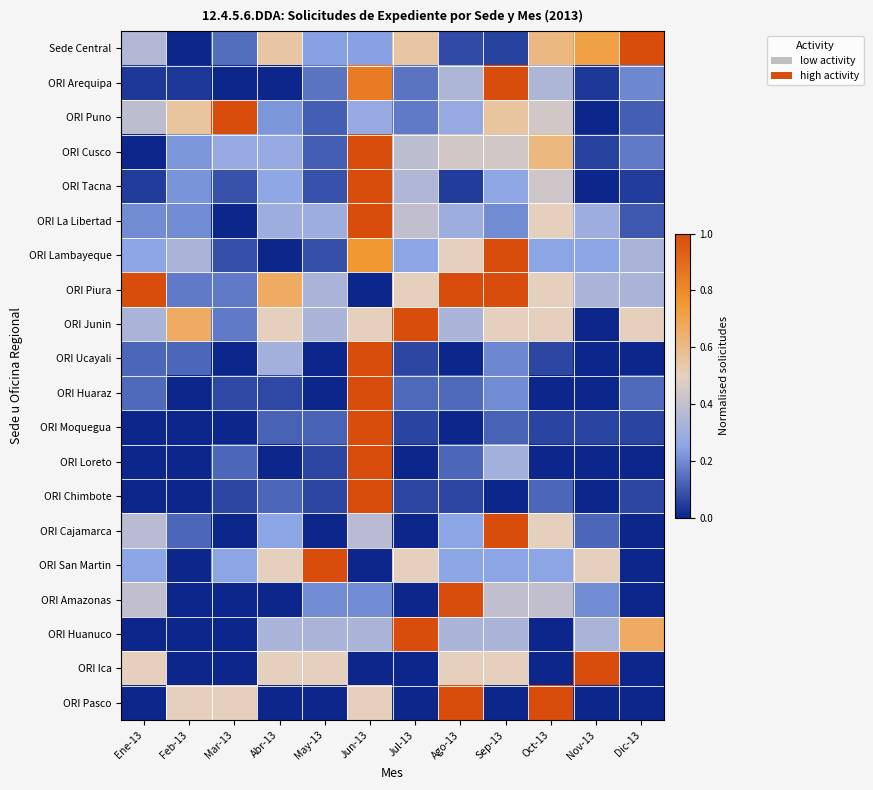

Reading left to right, transcribe all the data shown in this chart.

Sede Central: Ene-13=0.4	Feb-13=0.0	Mar-13=0.1	Abr-13=0.5	May-13=0.2	Jun-13=0.2	Jul-13=0.5	Ago-13=0.1	Sep-13=0.1	Oct-13=0.6	Nov-13=0.7	Dic-13=1.0
ORI Arequipa: Ene-13=0.0	Feb-13=0.0	Mar-13=0.0	Abr-13=0.0	May-13=0.2	Jun-13=0.8	Jul-13=0.2	Ago-13=0.3	Sep-13=1.0	Oct-13=0.3	Nov-13=0.0	Dic-13=0.2
ORI Puno: Ene-13=0.4	Feb-13=0.6	Mar-13=1.0	Abr-13=0.2	May-13=0.1	Jun-13=0.3	Jul-13=0.2	Ago-13=0.3	Sep-13=0.6	Oct-13=0.4	Nov-13=0.0	Dic-13=0.1
ORI Cusco: Ene-13=0.0	Feb-13=0.2	Mar-13=0.3	Abr-13=0.3	May-13=0.1	Jun-13=1.0	Jul-13=0.4	Ago-13=0.4	Sep-13=0.4	Oct-13=0.6	Nov-13=0.1	Dic-13=0.2
ORI Tacna: Ene-13=0.0	Feb-13=0.2	Mar-13=0.1	Abr-13=0.3	May-13=0.1	Jun-13=1.0	Jul-13=0.3	Ago-13=0.0	Sep-13=0.3	Oct-13=0.4	Nov-13=0.0	Dic-13=0.0
ORI La Libertad: Ene-13=0.2	Feb-13=0.2	Mar-13=0.0	Abr-13=0.3	May-13=0.3	Jun-13=1.0	Jul-13=0.4	Ago-13=0.3	Sep-13=0.2	Oct-13=0.5	Nov-13=0.3	Dic-13=0.1
ORI Lambayeque: Ene-13=0.2	Feb-13=0.3	Mar-13=0.1	Abr-13=0.0	May-13=0.1	Jun-13=0.8	Jul-13=0.2	Ago-13=0.5	Sep-13=1.0	Oct-13=0.2	Nov-13=0.2	Dic-13=0.3
ORI Piura: Ene-13=1.0	Feb-13=0.2	Mar-13=0.2	Abr-13=0.7	May-13=0.3	Jun-13=0.0	Jul-13=0.5	Ago-13=1.0	Sep-13=1.0	Oct-13=0.5	Nov-13=0.3	Dic-13=0.3
ORI Junin: Ene-13=0.3	Feb-13=0.7	Mar-13=0.2	Abr-13=0.5	May-13=0.3	Jun-13=0.5	Jul-13=1.0	Ago-13=0.3	Sep-13=0.5	Oct-13=0.5	Nov-13=0.0	Dic-13=0.5
ORI Ucayali: Ene-13=0.1	Feb-13=0.1	Mar-13=0.0	Abr-13=0.3	May-13=0.0	Jun-13=1.0	Jul-13=0.1	Ago-13=0.0	Sep-13=0.2	Oct-13=0.1	Nov-13=0.0	Dic-13=0.0
ORI Huaraz: Ene-13=0.1	Feb-13=0.0	Mar-13=0.1	Abr-13=0.1	May-13=0.0	Jun-13=1.0	Jul-13=0.1	Ago-13=0.1	Sep-13=0.2	Oct-13=0.0	Nov-13=0.0	Dic-13=0.1
ORI Moquegua: Ene-13=0.0	Feb-13=0.0	Mar-13=0.0	Abr-13=0.1	May-13=0.1	Jun-13=1.0	Jul-13=0.1	Ago-13=0.0	Sep-13=0.1	Oct-13=0.1	Nov-13=0.1	Dic-13=0.1
ORI Loreto: Ene-13=0.0	Feb-13=0.0	Mar-13=0.1	Abr-13=0.0	May-13=0.1	Jun-13=1.0	Jul-13=0.0	Ago-13=0.1	Sep-13=0.3	Oct-13=0.0	Nov-13=0.0	Dic-13=0.0
ORI Chimbote: Ene-13=0.0	Feb-13=0.0	Mar-13=0.1	Abr-13=0.1	May-13=0.1	Jun-13=1.0	Jul-13=0.1	Ago-13=0.1	Sep-13=0.0	Oct-13=0.1	Nov-13=0.0	Dic-13=0.1
ORI Cajamarca: Ene-13=0.4	Feb-13=0.1	Mar-13=0.0	Abr-13=0.2	May-13=0.0	Jun-13=0.4	Jul-13=0.0	Ago-13=0.2	Sep-13=1.0	Oct-13=0.5	Nov-13=0.1	Dic-13=0.0
ORI San Martin: Ene-13=0.2	Feb-13=0.0	Mar-13=0.2	Abr-13=0.5	May-13=1.0	Jun-13=0.0	Jul-13=0.5	Ago-13=0.2	Sep-13=0.2	Oct-13=0.2	Nov-13=0.5	Dic-13=0.0
ORI Amazonas: Ene-13=0.4	Feb-13=0.0	Mar-13=0.0	Abr-13=0.0	May-13=0.2	Jun-13=0.2	Jul-13=0.0	Ago-13=1.0	Sep-13=0.4	Oct-13=0.4	Nov-13=0.2	Dic-13=0.0
ORI Huanuco: Ene-13=0.0	Feb-13=0.0	Mar-13=0.0	Abr-13=0.3	May-13=0.3	Jun-13=0.3	Jul-13=1.0	Ago-13=0.3	Sep-13=0.3	Oct-13=0.0	Nov-13=0.3	Dic-13=0.7
ORI Ica: Ene-13=0.5	Feb-13=0.0	Mar-13=0.0	Abr-13=0.5	May-13=0.5	Jun-13=0.0	Jul-13=0.0	Ago-13=0.5	Sep-13=0.5	Oct-13=0.0	Nov-13=1.0	Dic-13=0.0
ORI Pasco: Ene-13=0.0	Feb-13=0.5	Mar-13=0.5	Abr-13=0.0	May-13=0.0	Jun-13=0.5	Jul-13=0.0	Ago-13=1.0	Sep-13=0.0	Oct-13=1.0	Nov-13=0.0	Dic-13=0.0